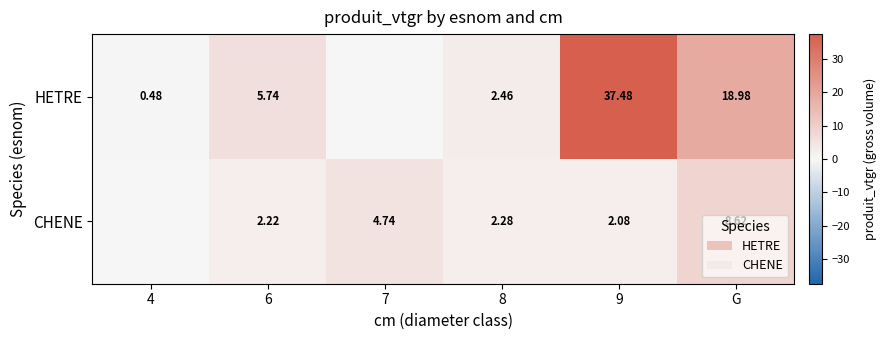

Which series changed the most between 8 and G?

HETRE